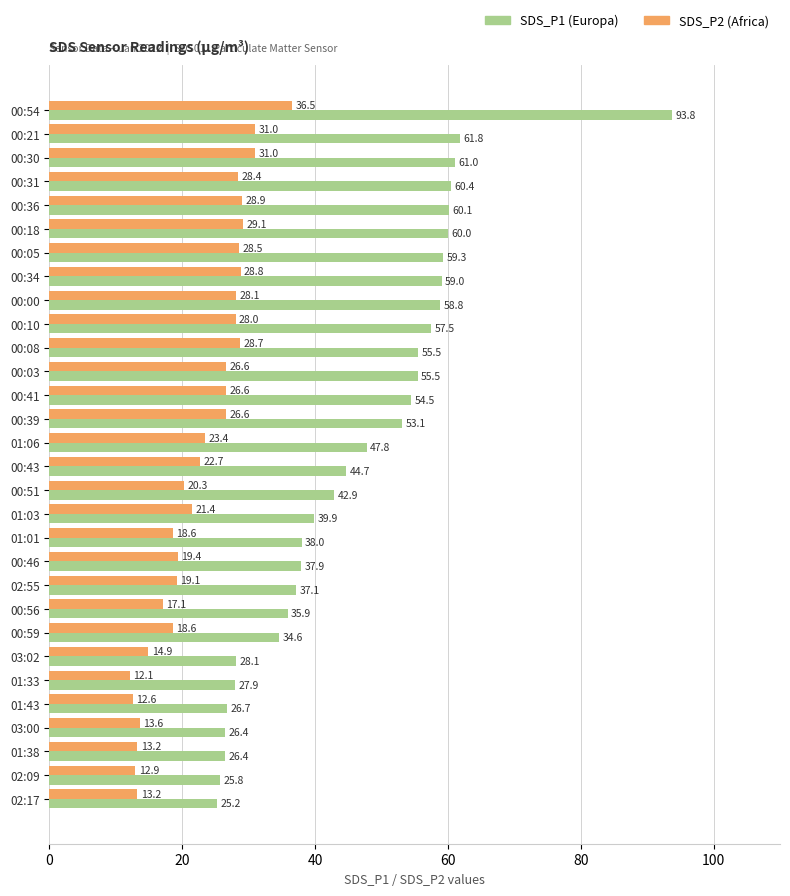

What are all the series names shown in the legend?

SDS_P1 (Europa), SDS_P2 (Africa)